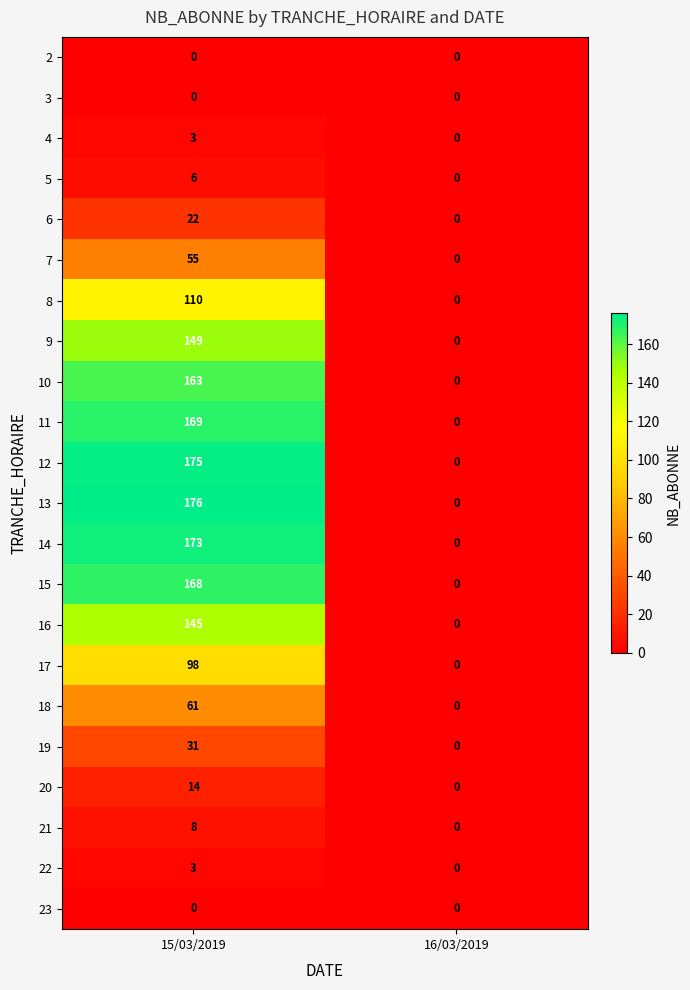

Rank the categories by 6 value from highest to lowest.

15/03/2019, 16/03/2019